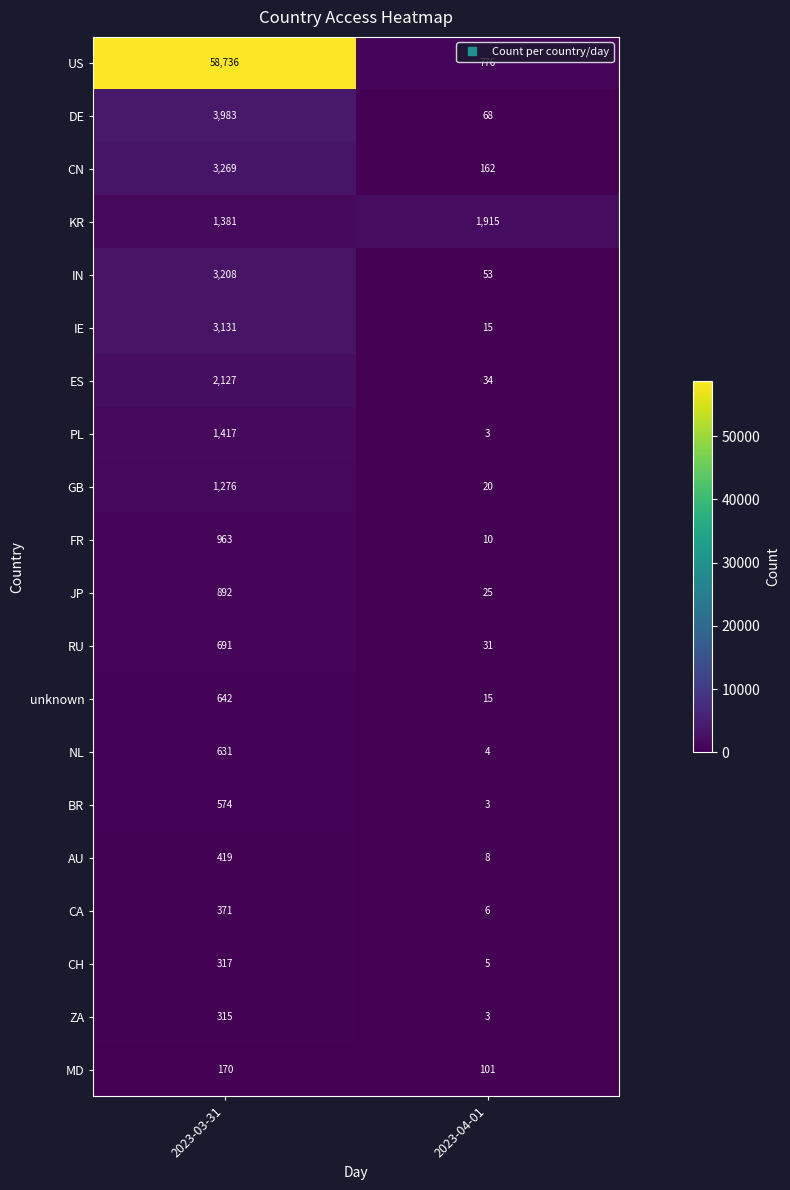

At which category is the sum across all series the highest?

2023-03-31